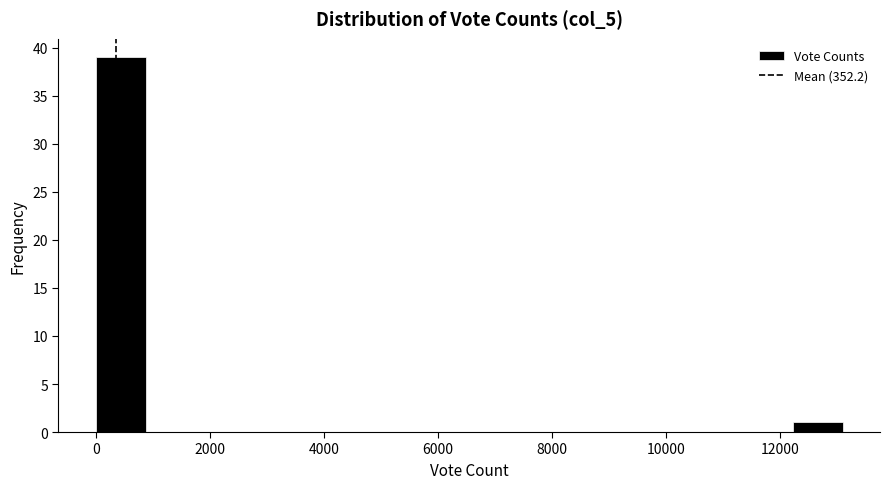

Reading left to right, transcribe this chart: for each bar, give the range it covers on the x-axis and its height. Neither the bar edges nor the heights are printed on the chart, so give them approximately, as read against the axes.

0 to 800: 39
800 to 1800: 0
1800 to 2600: 0
2600 to 3400: 0
3400 to 4400: 0
4400 to 5200: 0
5200 to 6200: 0
6200 to 7000: 0
7000 to 7800: 0
7800 to 8800: 0
8800 to 9600: 0
9600 to 10400: 0
10400 to 11400: 0
11400 to 12200: 0
12200 to 13000: 1